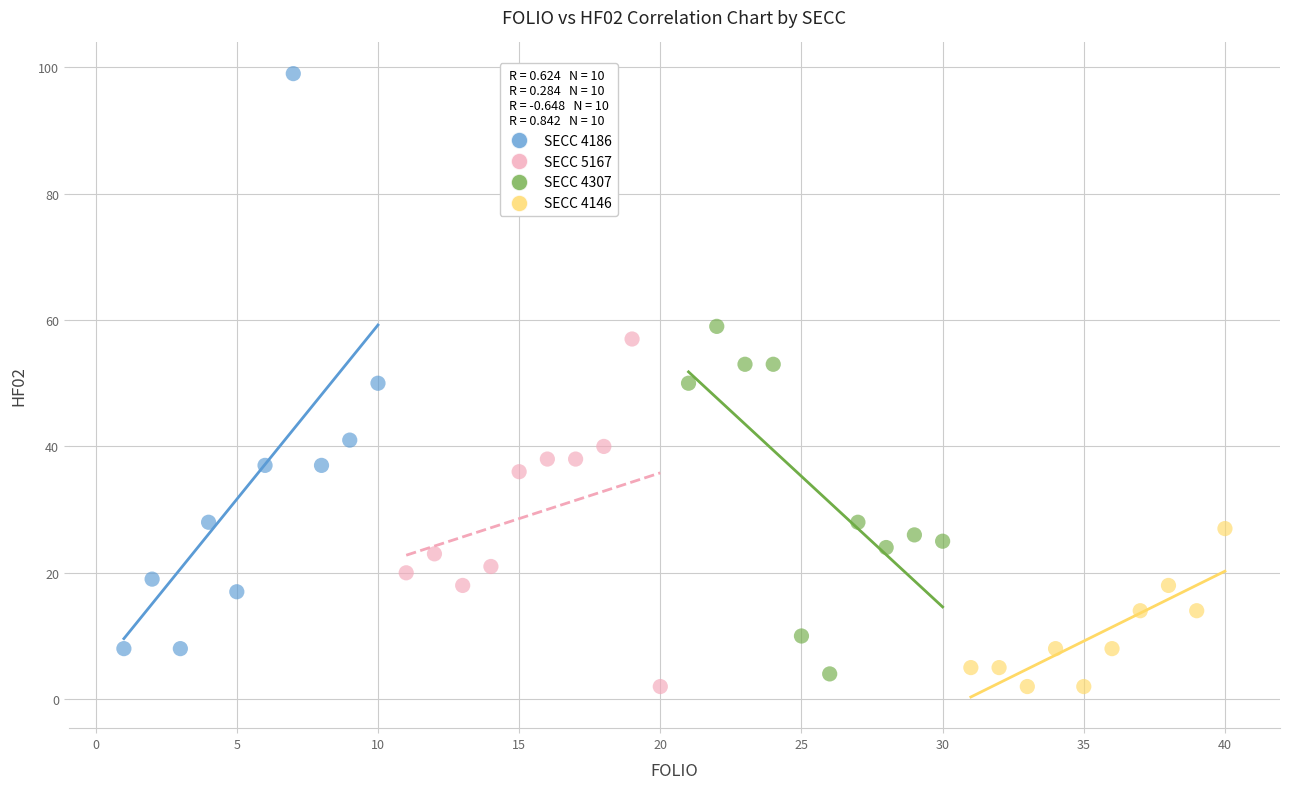

Which series reaches the maximum Y coordinate?

SECC 4186